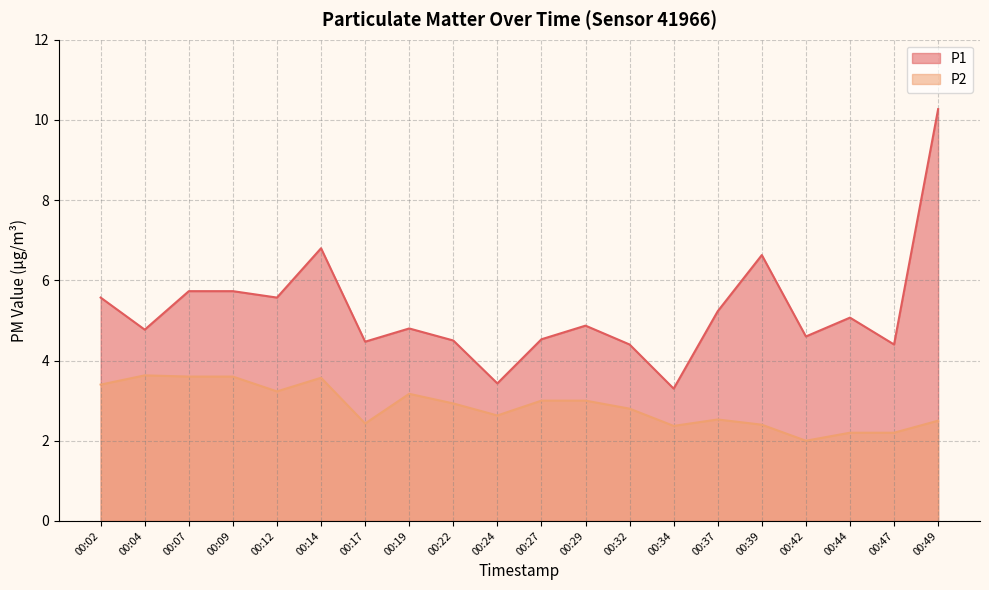

True or false: P2 and P1 intersect in this chart.

False